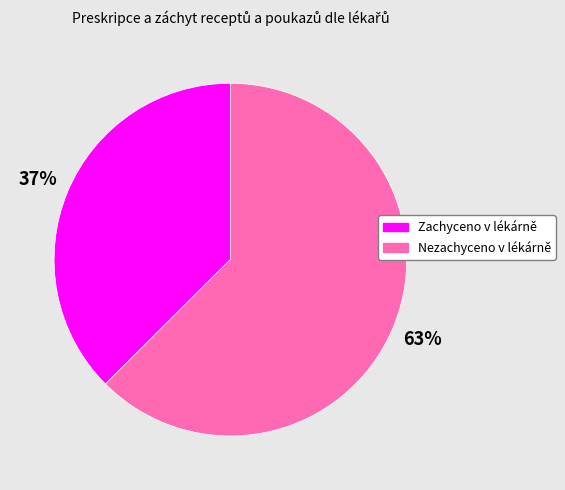

Does any single category account for the majority?

Yes